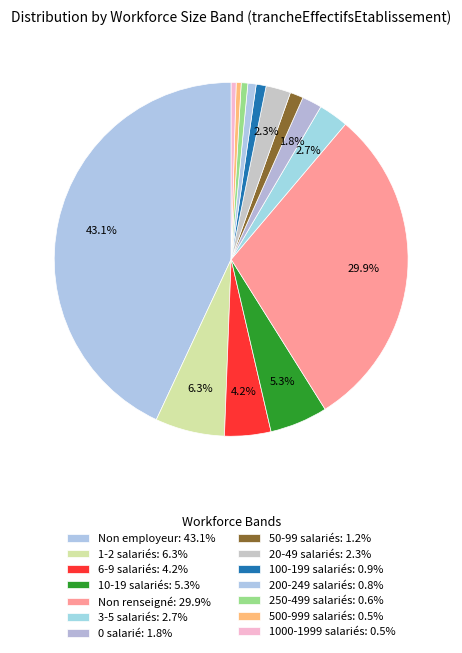

How many segments does this pie chart have?

14